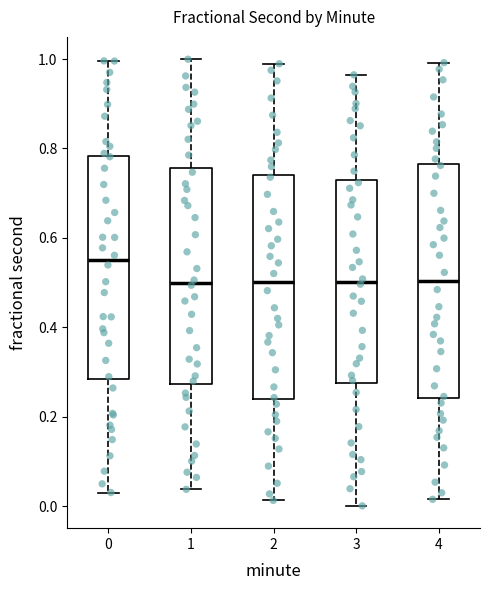

Reading left to right, transcribe this box plot: for each box, give where its median line is, the range the box spans, and where its two whiskers end, as read against the y-axis. The values are not printed on the chart, so give them approximately, as read against the axis.

0: median 0.56, box 0.28 to 0.78, whiskers 0.04 to 1.00
1: median 0.50, box 0.28 to 0.76, whiskers 0.04 to 1.00
2: median 0.50, box 0.24 to 0.74, whiskers 0.02 to 0.98
3: median 0.50, box 0.28 to 0.74, whiskers 0.00 to 0.96
4: median 0.50, box 0.24 to 0.76, whiskers 0.02 to 1.00